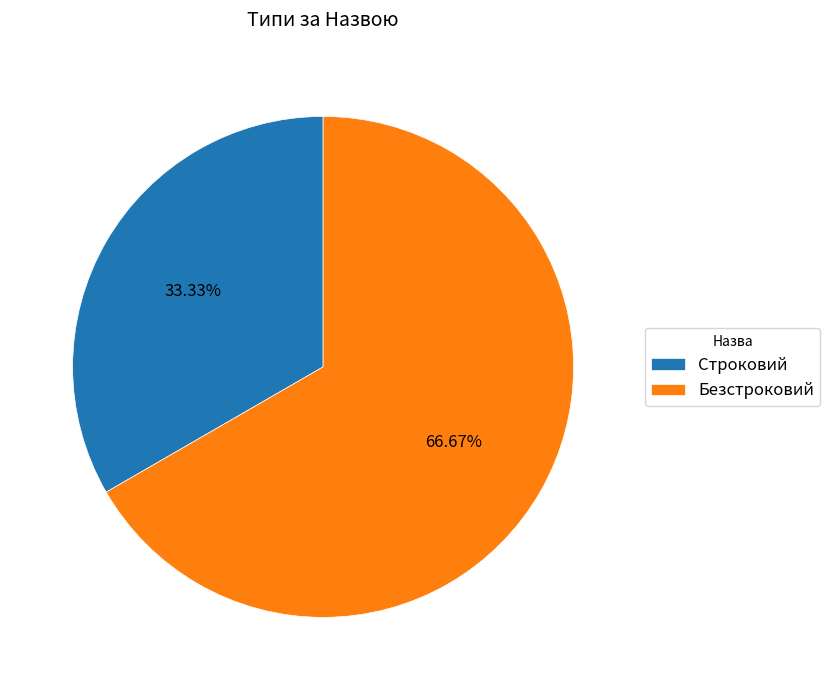

Which category has the smallest portion of the pie?

Строковий